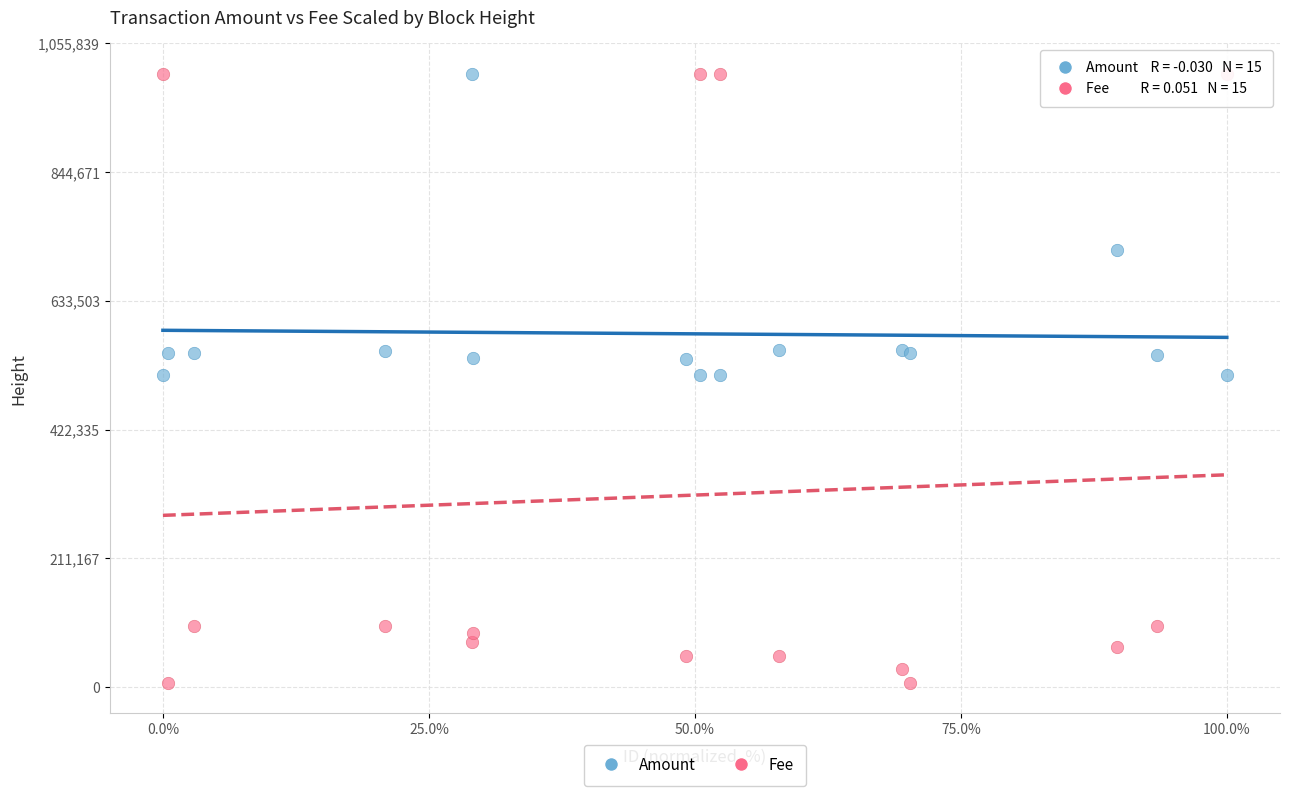

What are all the series names shown in the legend?

Amount, Fee